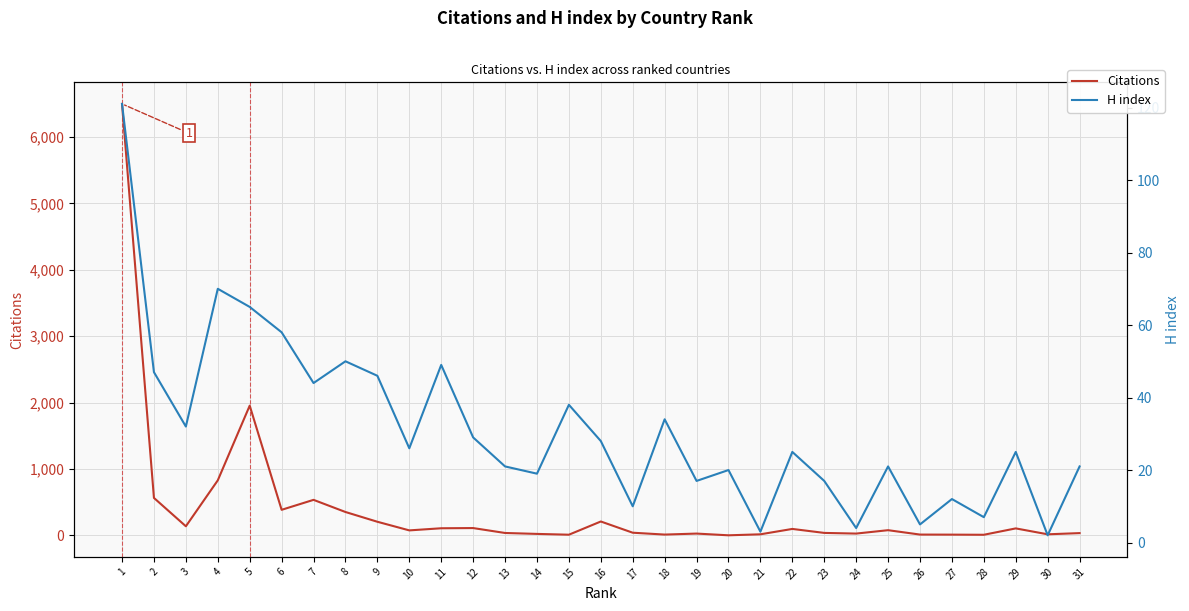

What is the lowest value of the H index series?

2